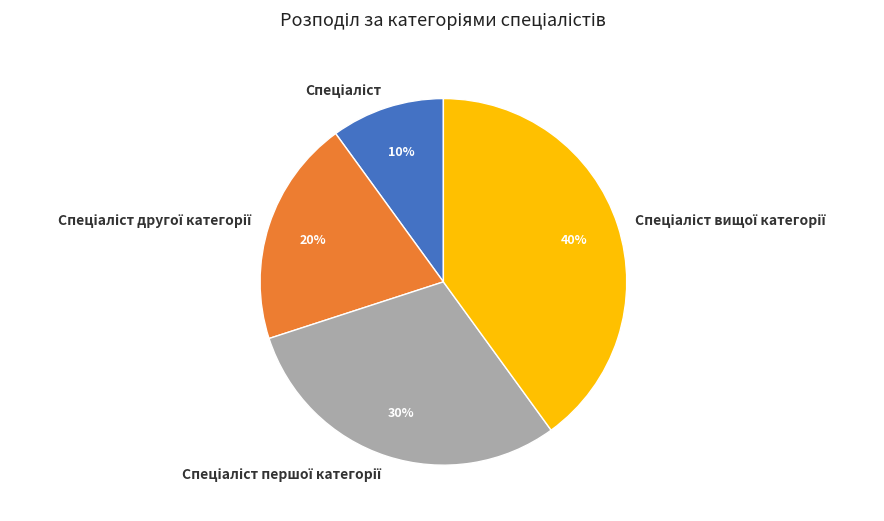

To the nearest percent, what is the difference between the largest and smallest slice percentages?

30%